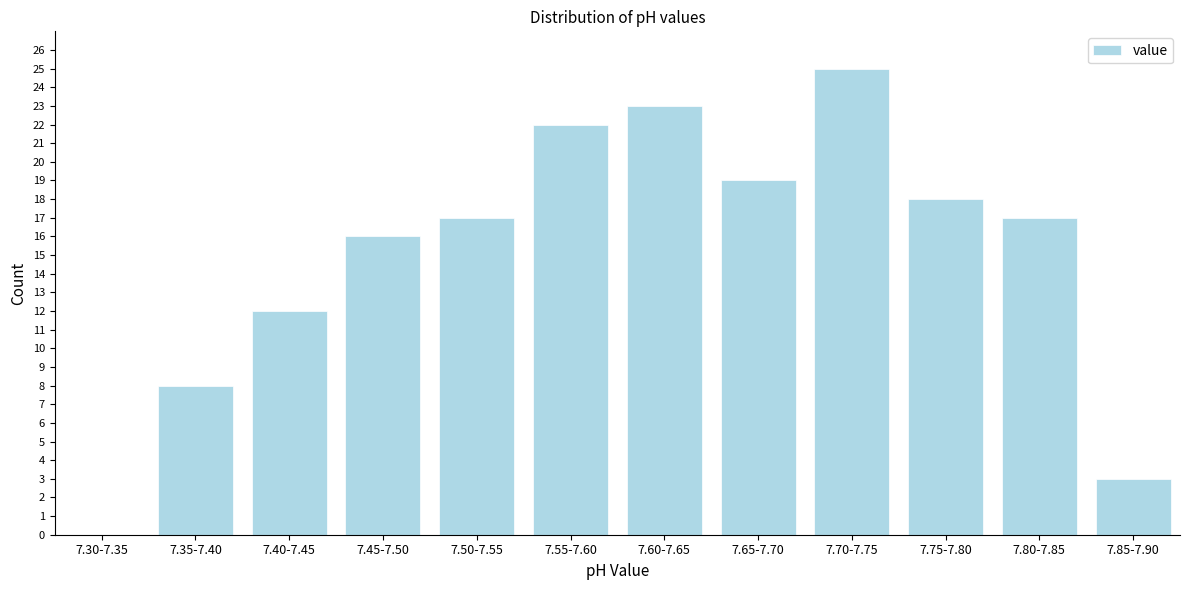

Reading right to left, list all the values displayed in this chart.

7.85-7.90=3	7.80-7.85=17	7.75-7.80=18	7.70-7.75=25	7.65-7.70=19	7.60-7.65=23	7.55-7.60=22	7.50-7.55=17	7.45-7.50=16	7.40-7.45=12	7.35-7.40=8	7.30-7.35=0